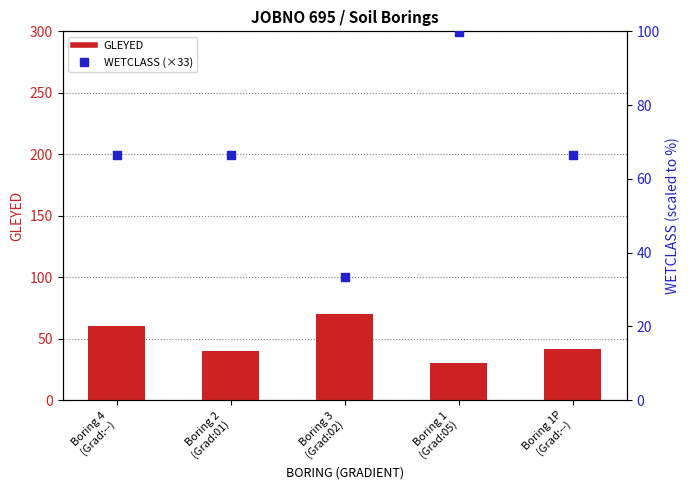

Which series has the widest spread of Y values?

WETCLASS (×33)